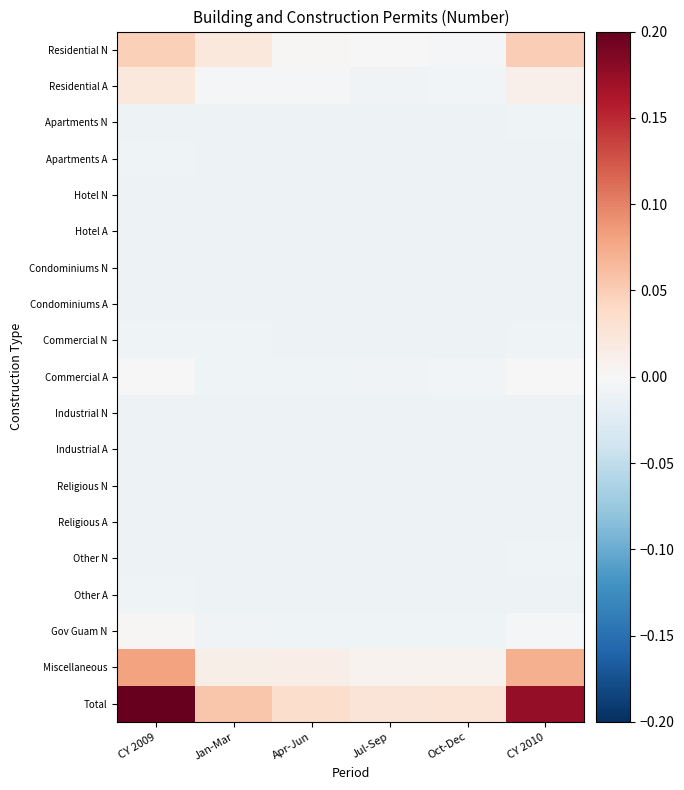

Which label corresponds to the smallest value in the chart?

Oct-Dec